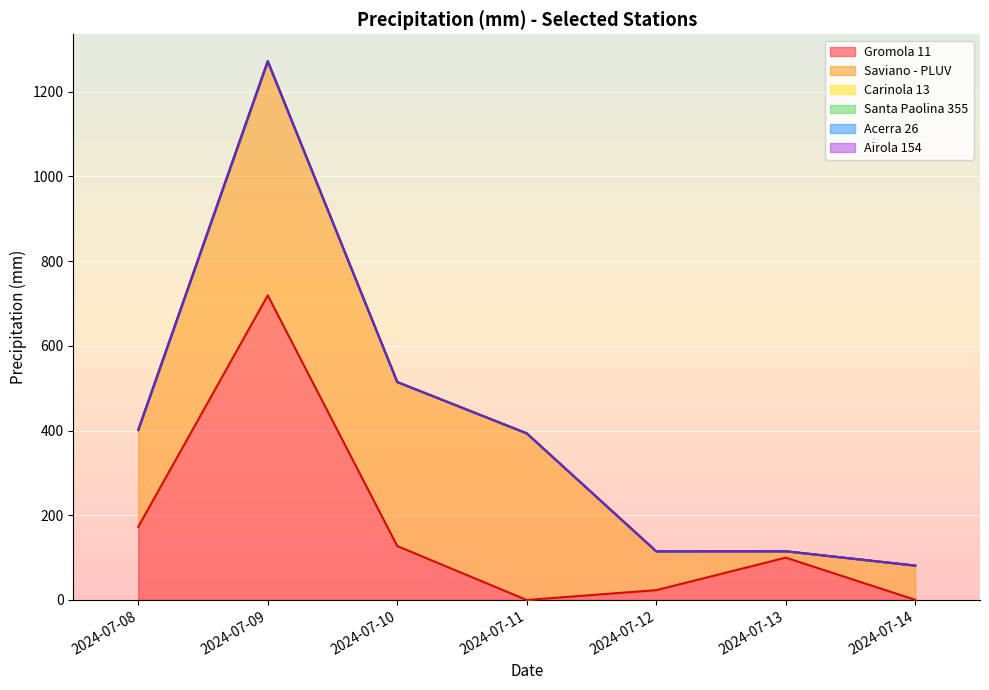

Does the chart display data point markers on the line(s)?

No